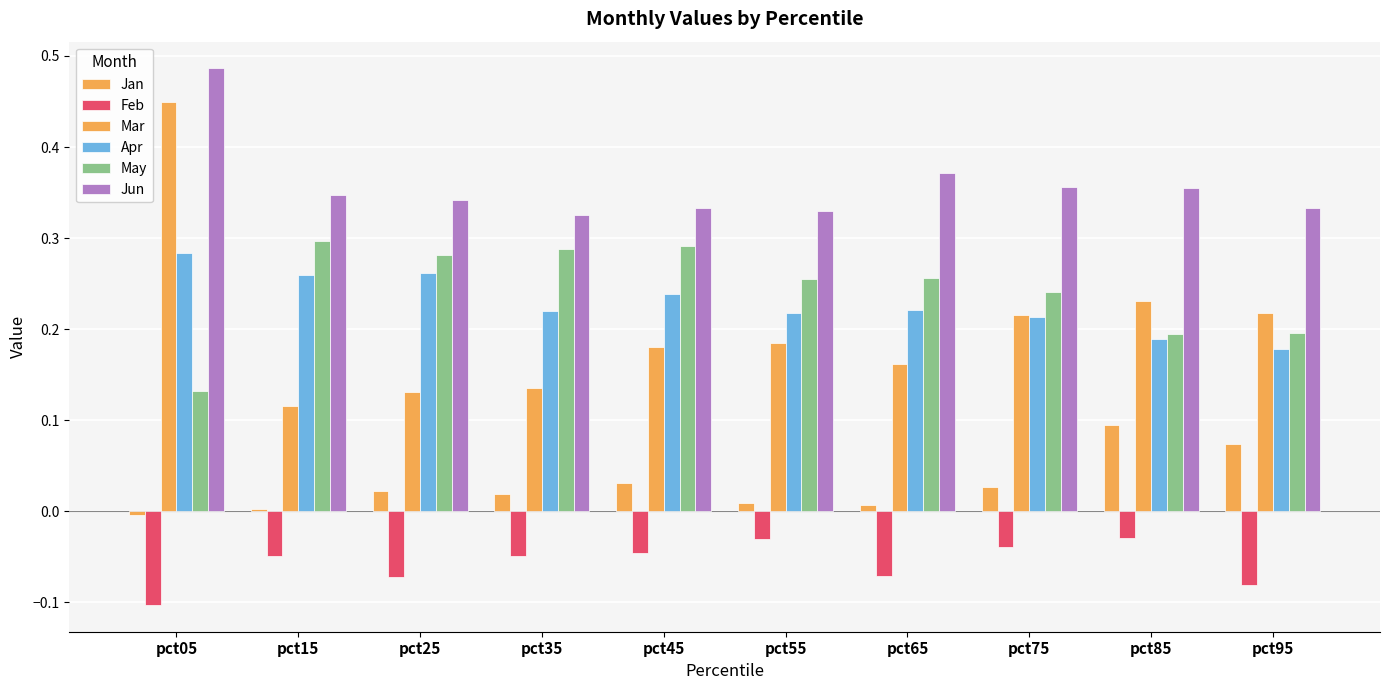

How many bars are there in each group?

6